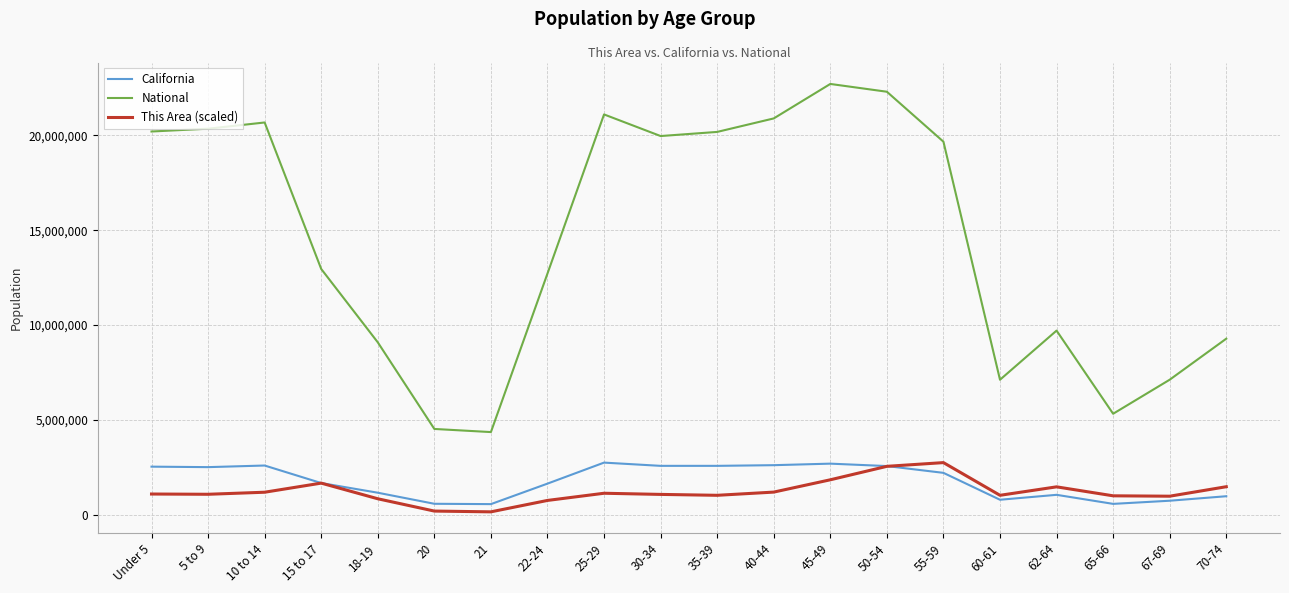

In National, how many points are lower than both neighbors (excluding endpoints)?

4